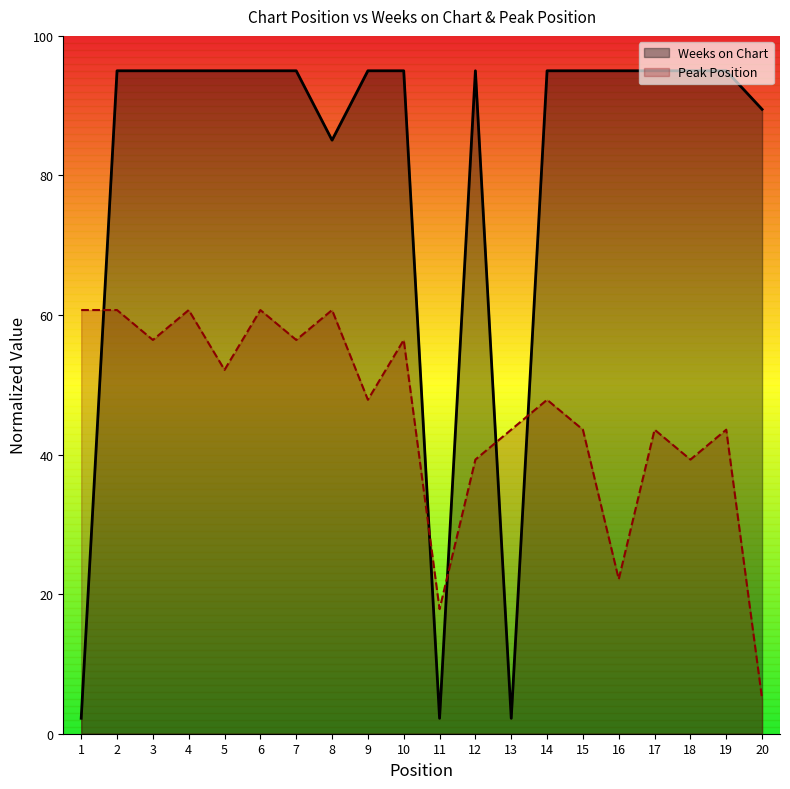

List the labels in order of Weeks on Chart value, smallest first.

1, 11, 13, 8, 20, 2, 3, 4, 5, 6, 7, 9, 10, 12, 14, 15, 16, 17, 18, 19